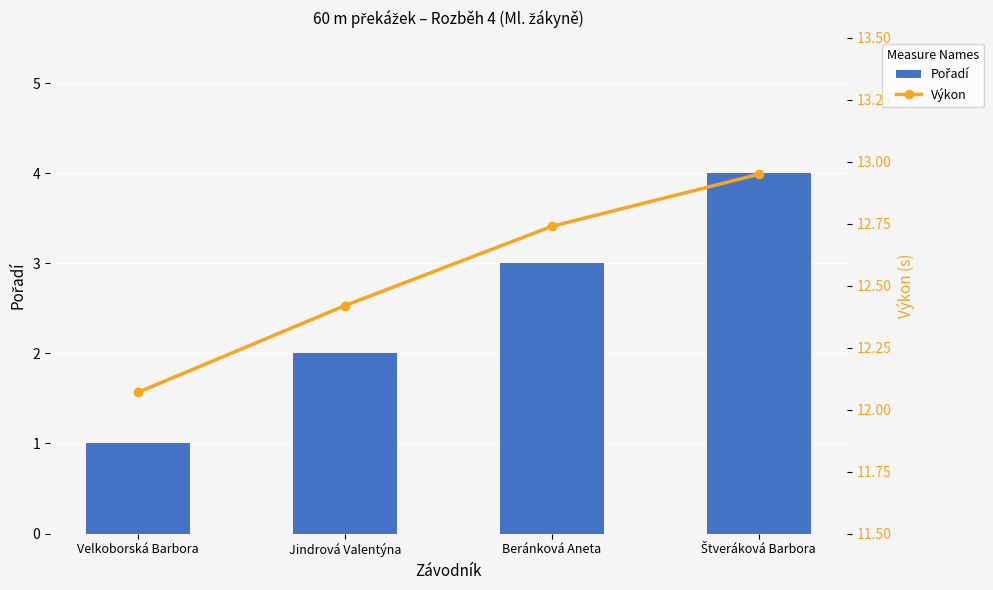

How many data points in Pořadí are less than 3?

2